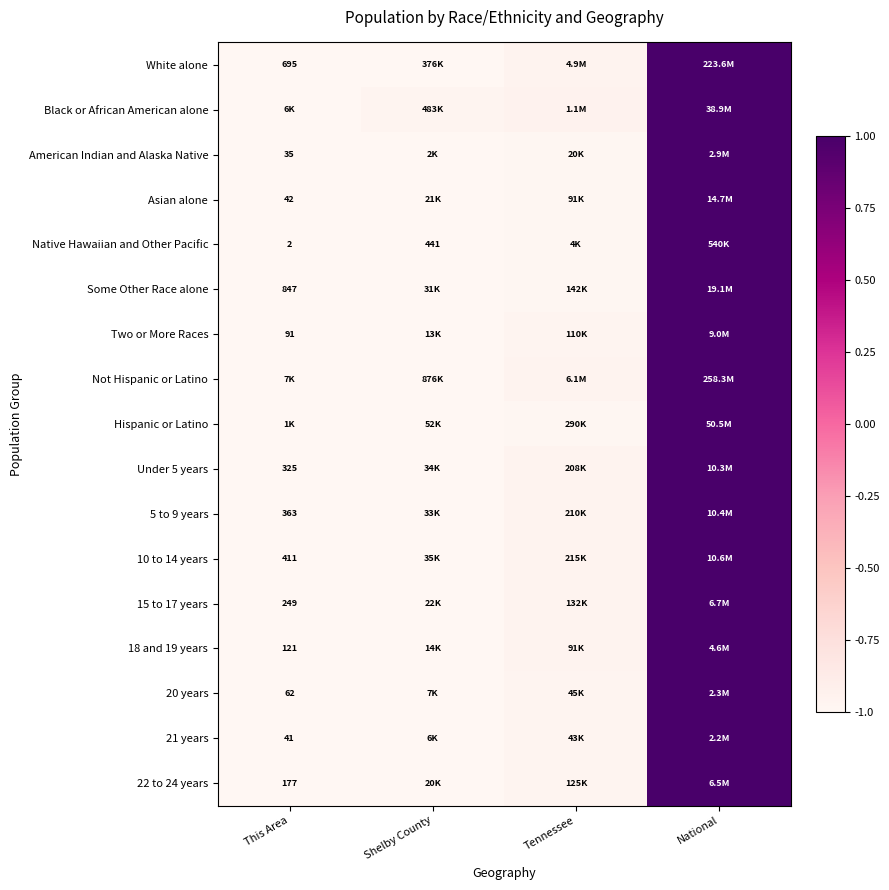

The Two or More Races series shows -1.7 at Shelby County. True or false?

False